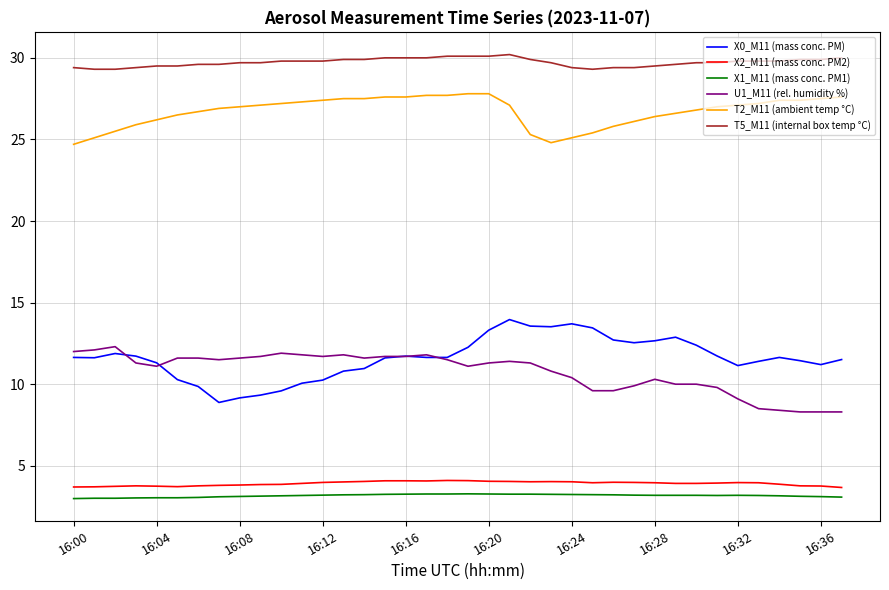

Does the chart have visible grid lines?

Yes